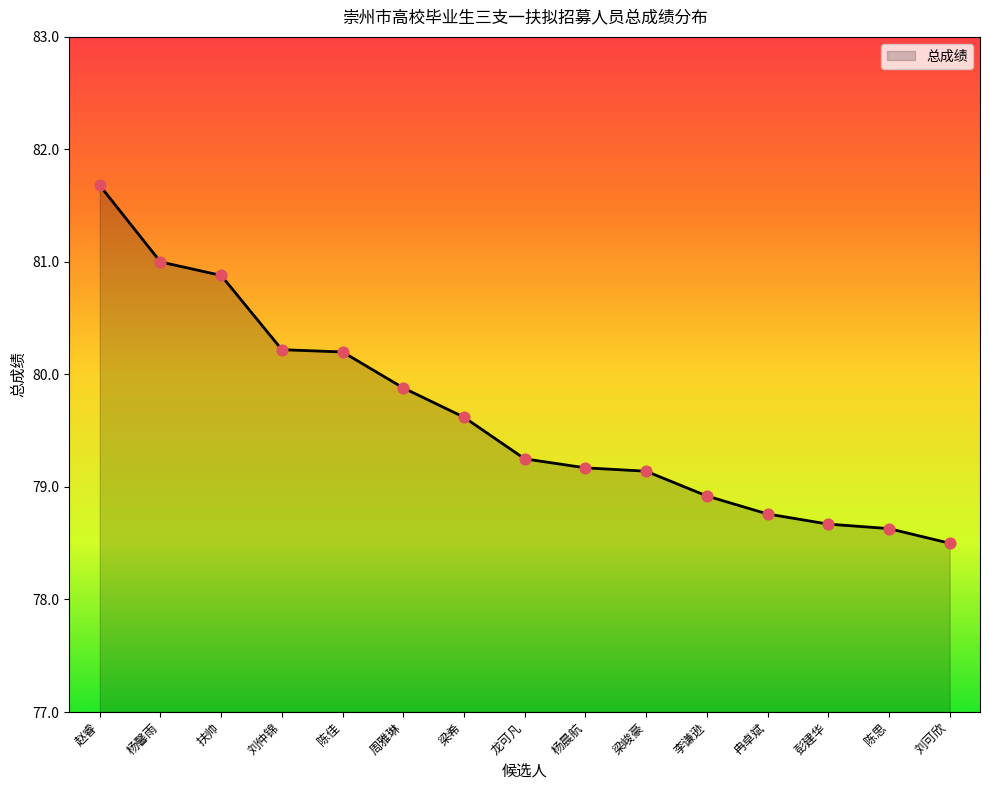

What is the change in value from 赵睿 to 龙可凡?

-2.4